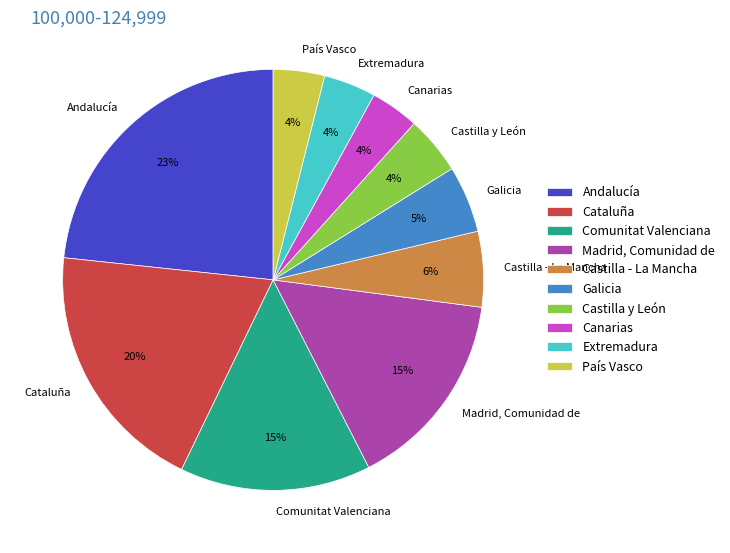

What percentage is the Andalucía slice, to the nearest percent?

23%